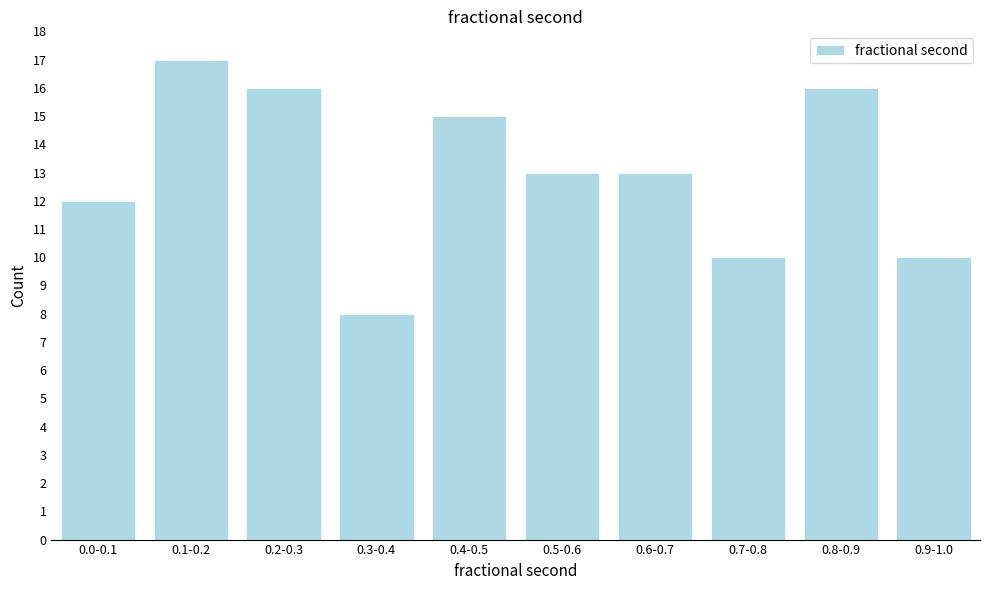

Reading right to left, list all the values displayed in this chart.

0.9-1.0=10	0.8-0.9=16	0.7-0.8=10	0.6-0.7=13	0.5-0.6=13	0.4-0.5=15	0.3-0.4=8	0.2-0.3=16	0.1-0.2=17	0.0-0.1=12